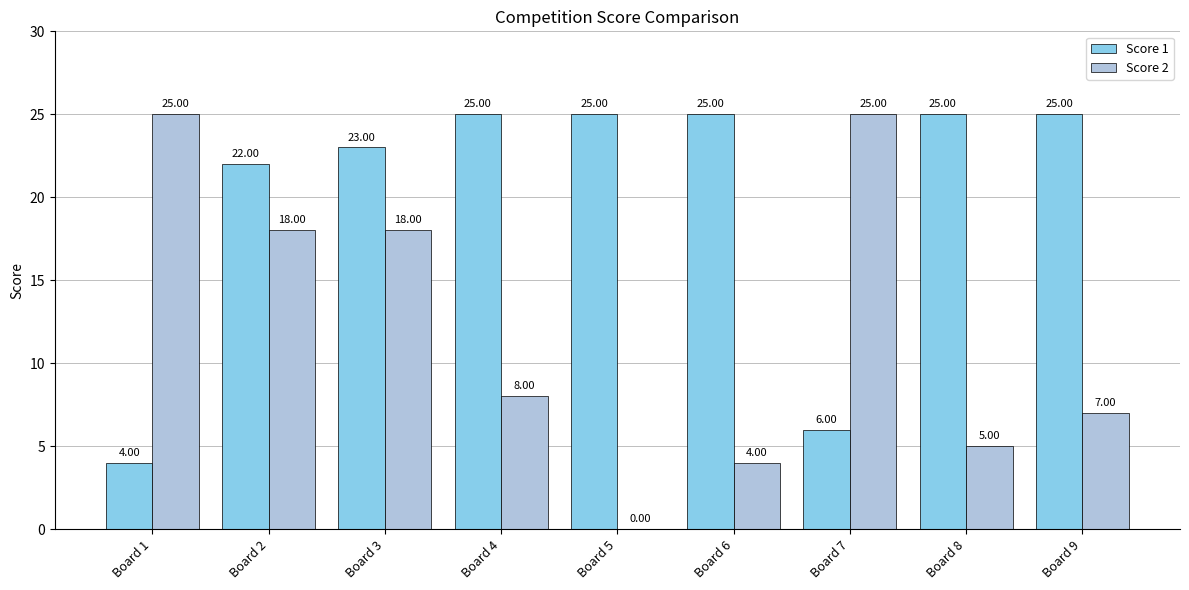

What is the sum of the Score 1 values at Board 7 and Board 8?

31